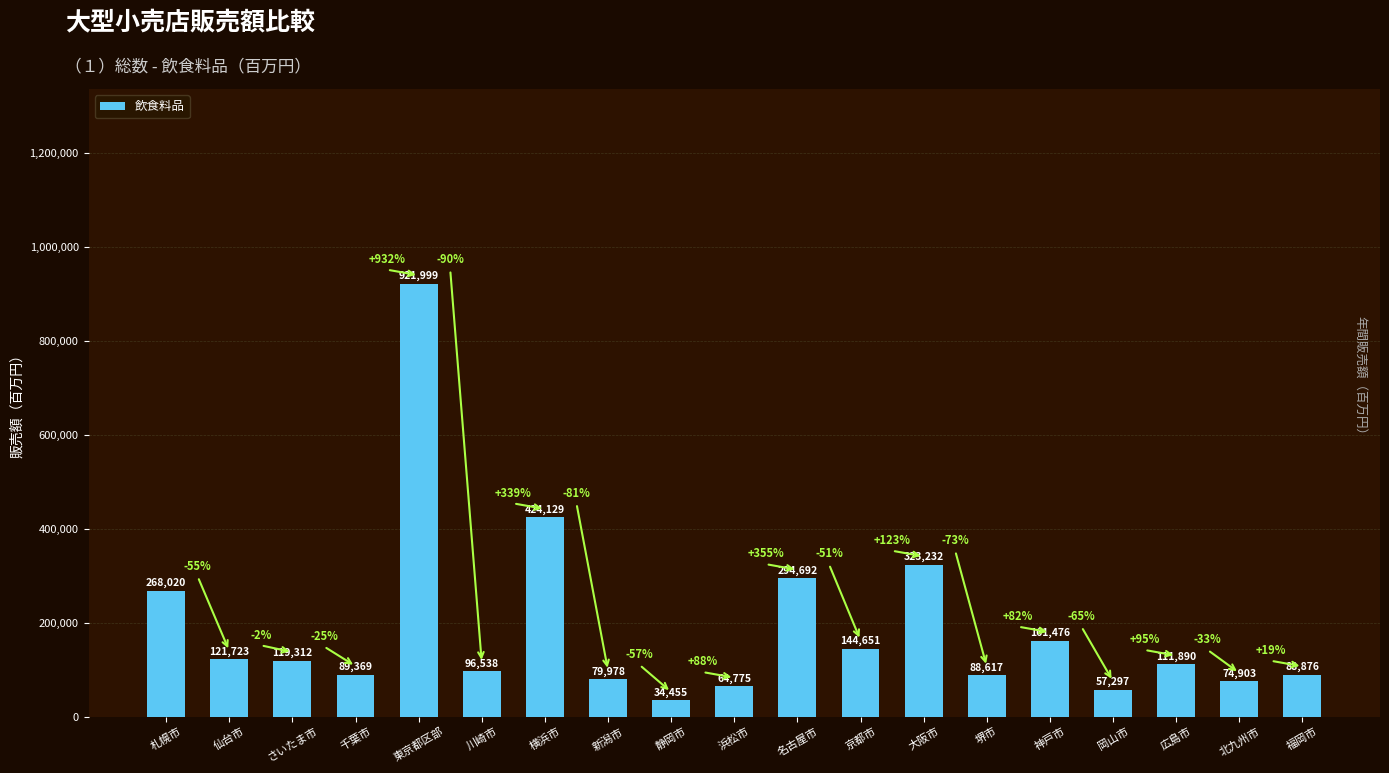

Which label corresponds to the smallest value in the chart?

静岡市